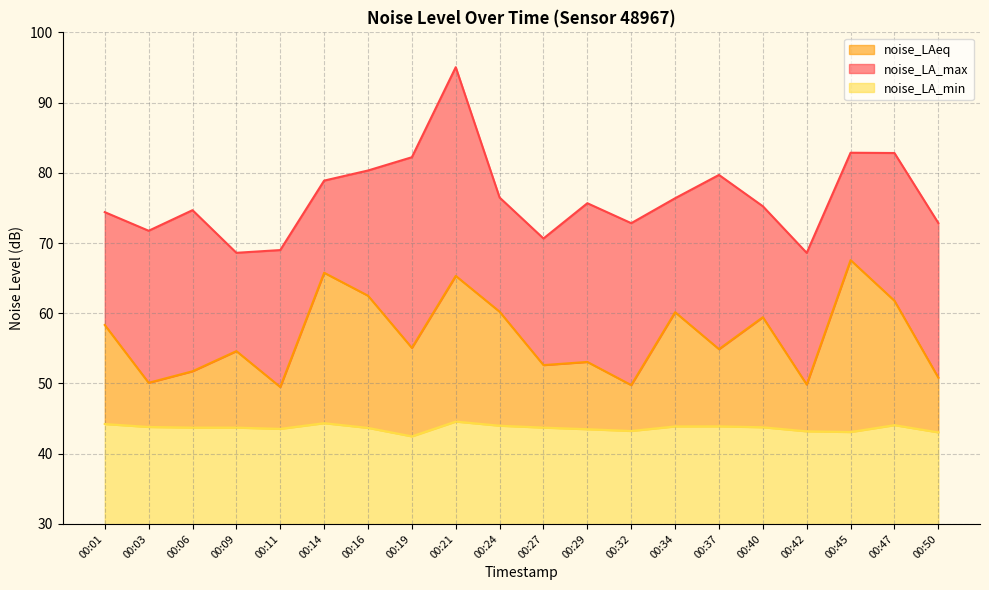

True or false: noise_LA_max and noise_LA_min intersect in this chart.

False